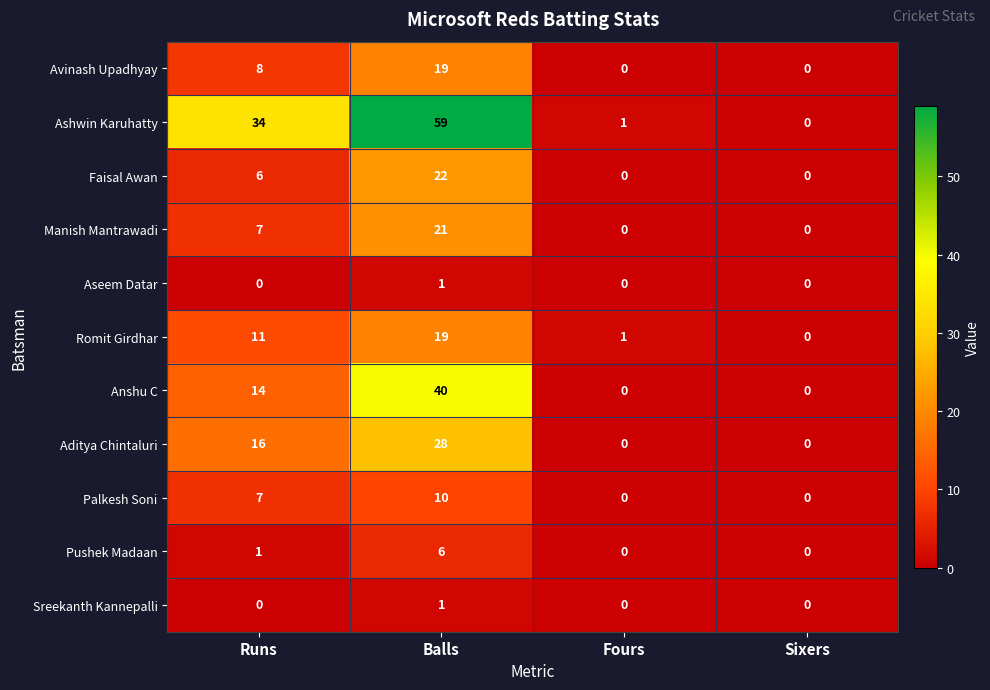

Which series has the largest range (max minus min)?

Ashwin Karuhatty